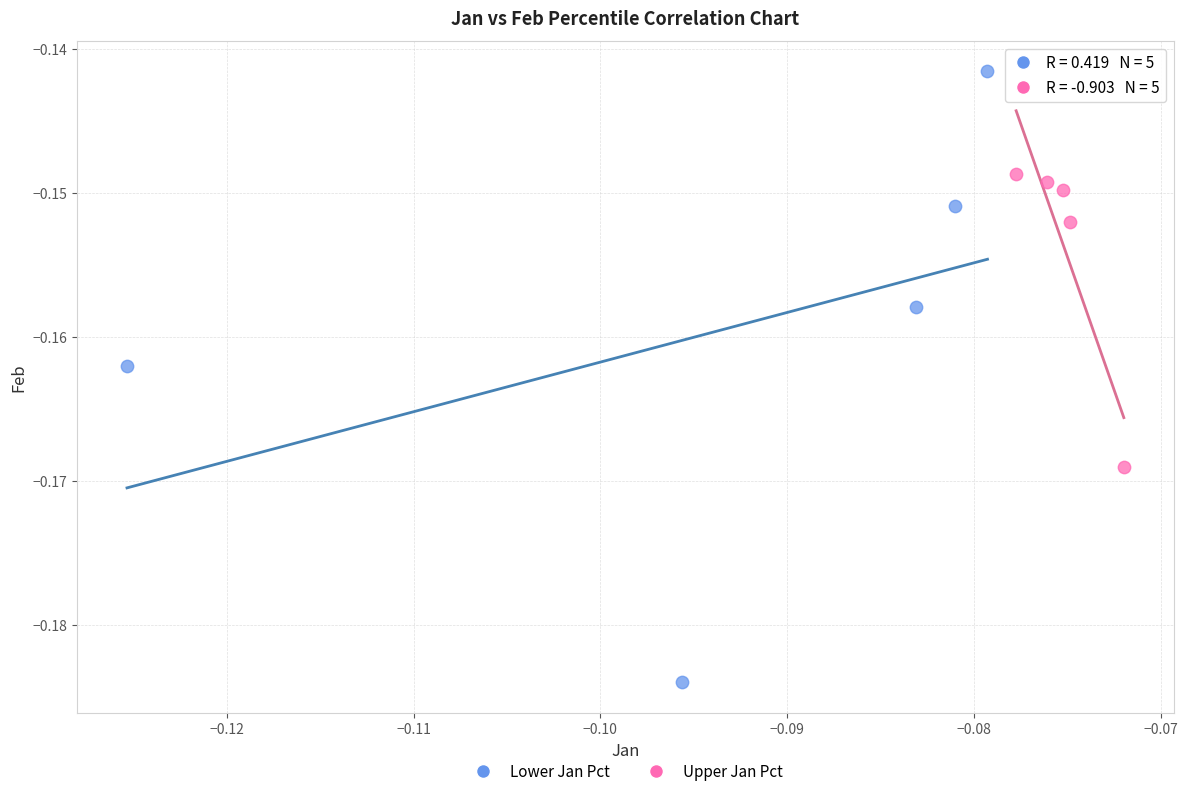

Which series has the largest Y range (max minus min)?

Lower Jan Pct